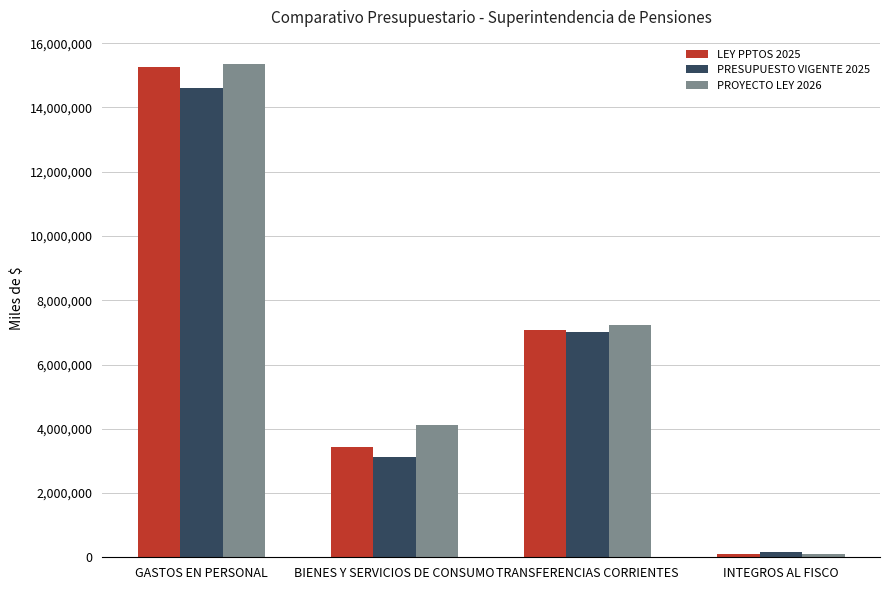

How many series are shown in this chart?

3